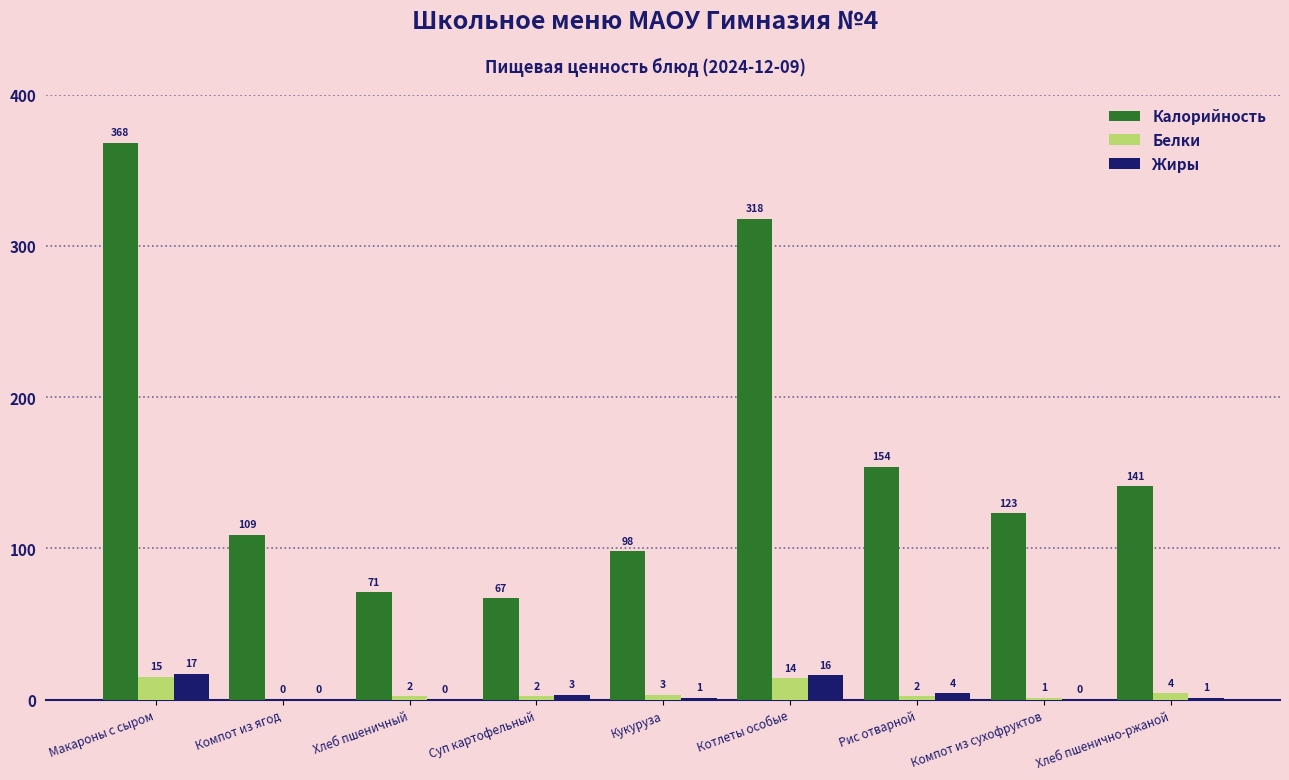

The value of Калорийность at Компот из сухофруктов is 123. True or false?

True